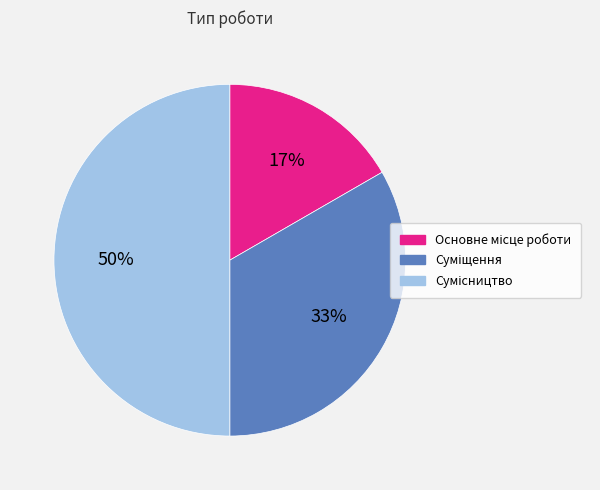

To the nearest percent, what is the difference between the largest and smallest slice percentages?

33%